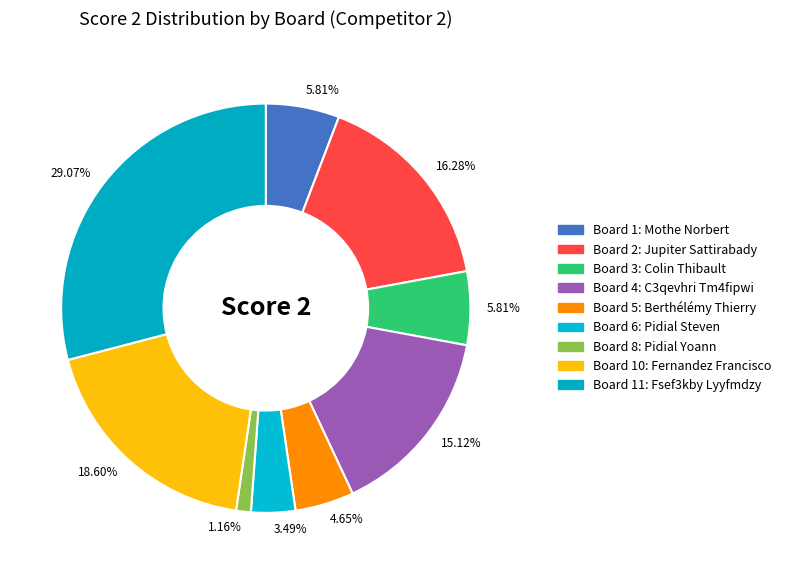

How many segments does this pie chart have?

9